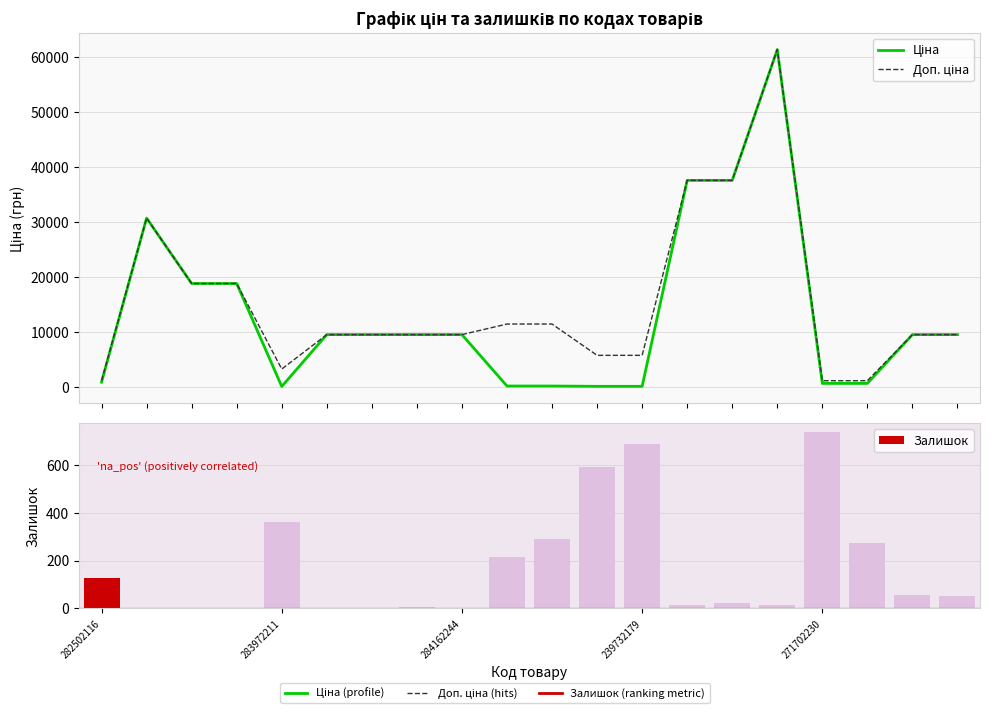

What is the difference between the maximum and minimum values in the Ціна series?

61402.2